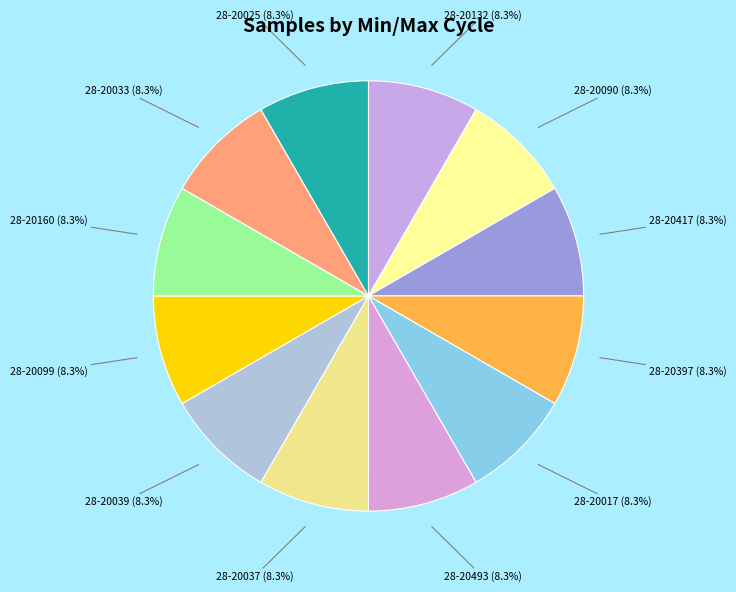

Do 28-20132 and 28-20017 together represent more than half of the pie?

No